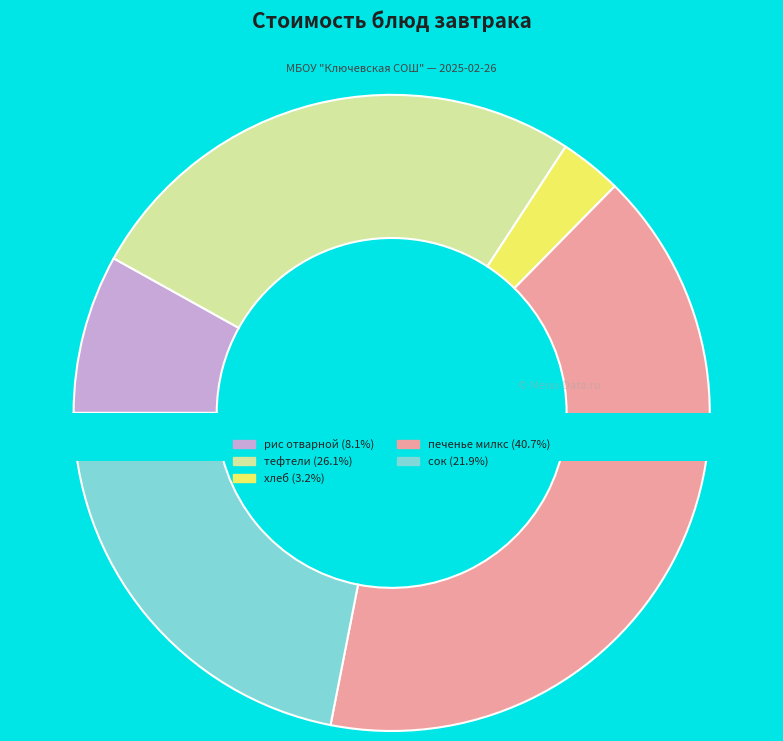

Is there a majority slice in this chart?

No